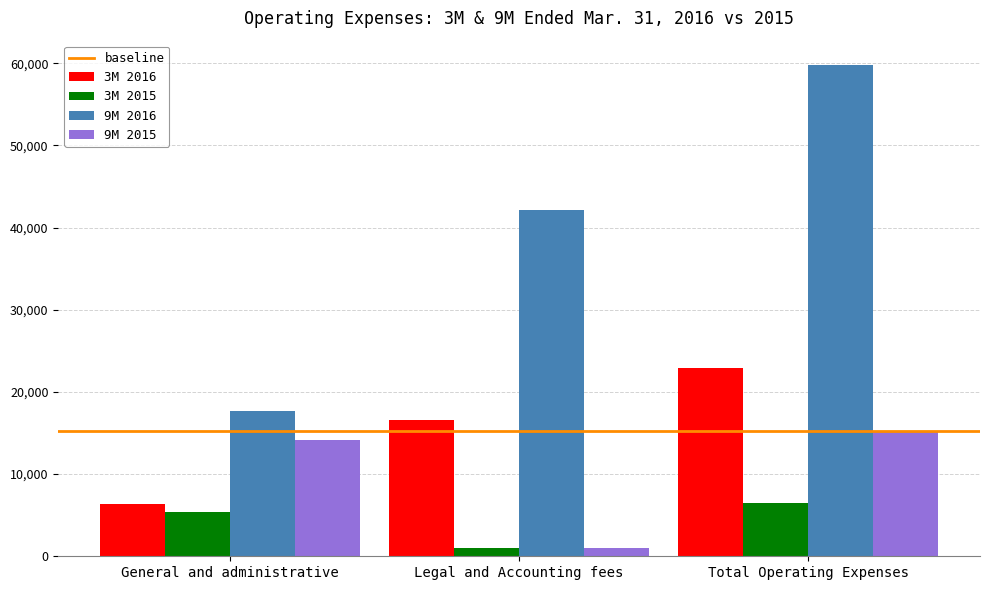

The value of 3M 2016 at Legal and Accounting fees is 16615. True or false?

True